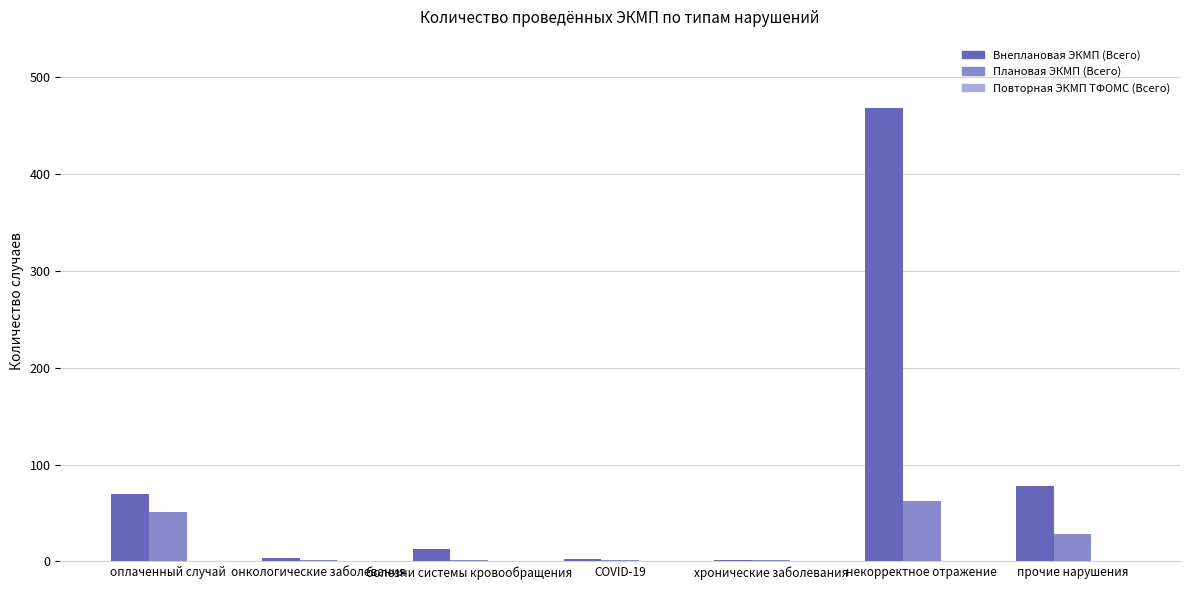

The value of Внеплановая ЭКМП (Всего) at оплаченный случай is 40. True or false?

False